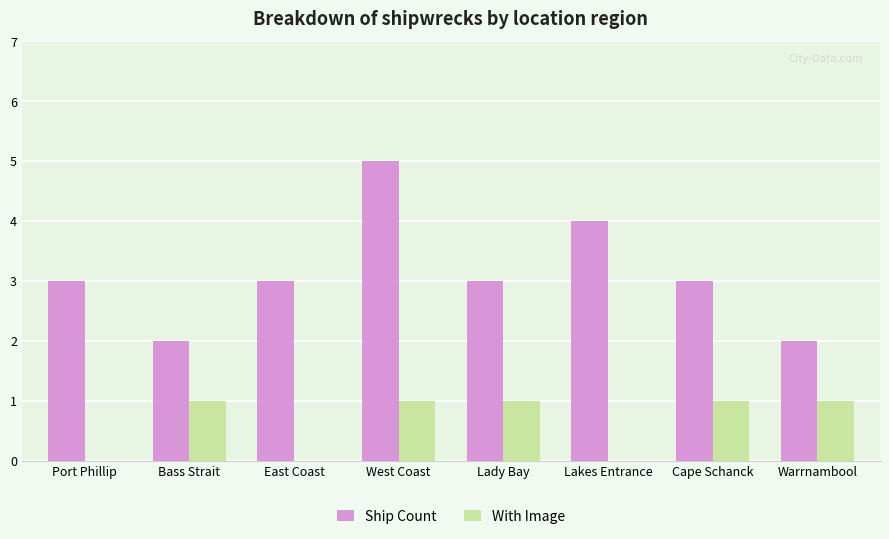

True or false: With Image has a value of 0 at Port Phillip.

True